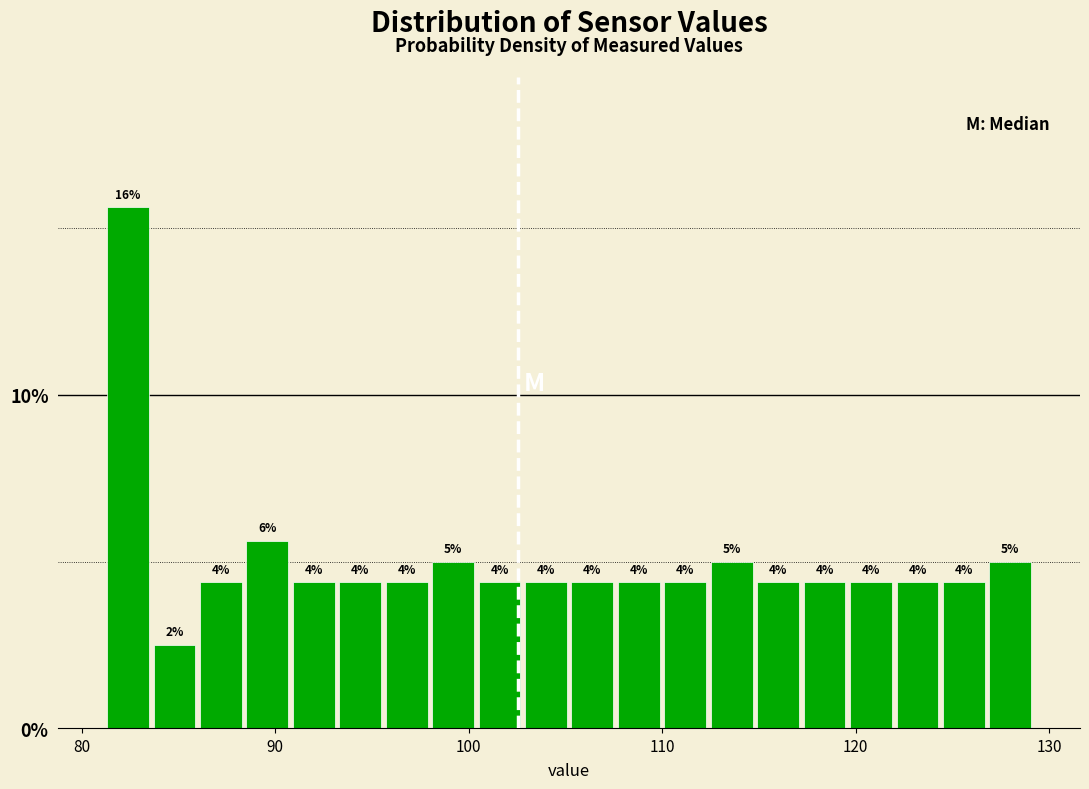

Around what value on the x-axis is the tallest bar? Give the approximate position of its centre, as read against the axis.

82